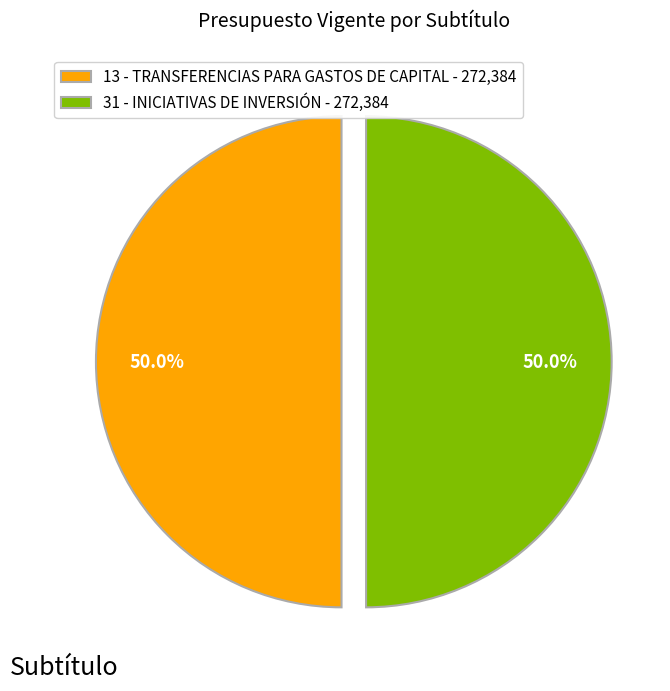

Combined, what portion of the pie is 31 - INICIATIVAS DE INVERSIÓN - 272,384 and 13 - TRANSFERENCIAS PARA GASTOS DE CAPITAL - 272,384?

100.0%